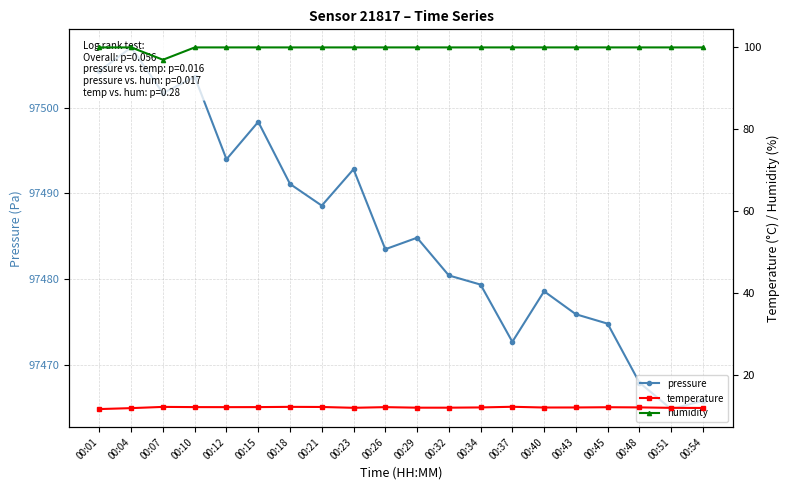

Count the number of data series in this chart.

3